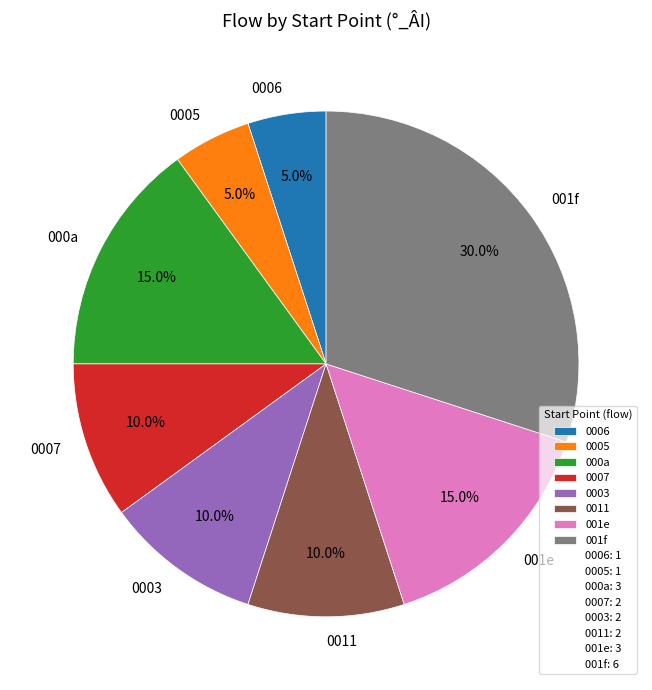

How many slices are in this pie chart?

8